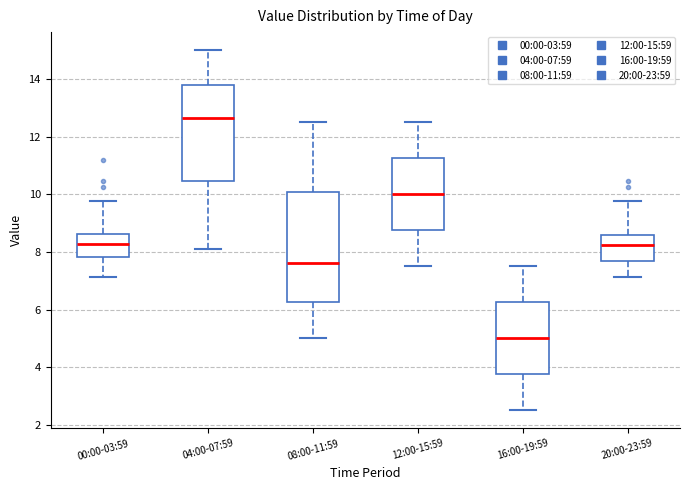

Where does the lower whisker of the box for 16:00-19:59 end on the y-axis? The values are not printed on the chart, so give them approximately, as read against the axis.

2.6